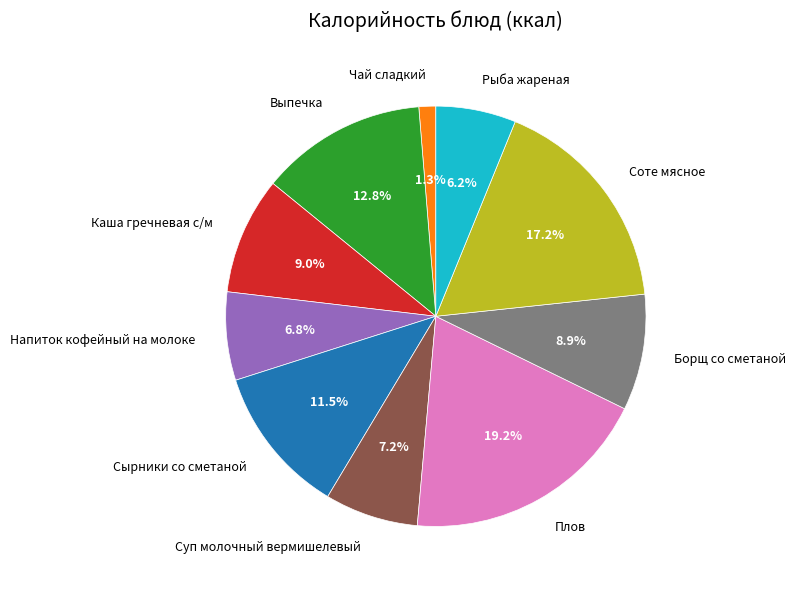

Do Соте мясное and Рыба жареная together represent more than half of the pie?

No